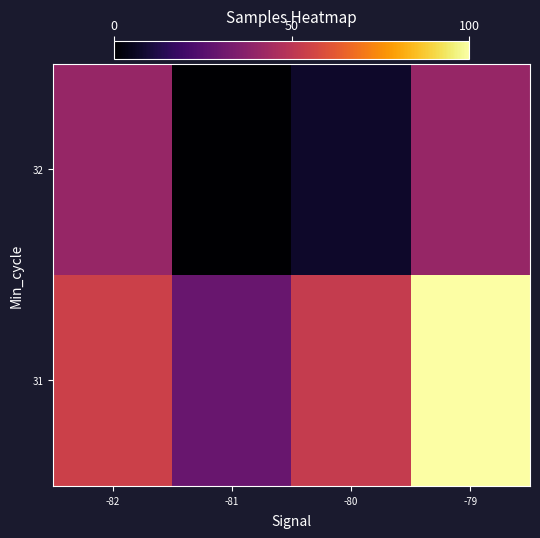

Which series changed the most between -82 and -81?

32